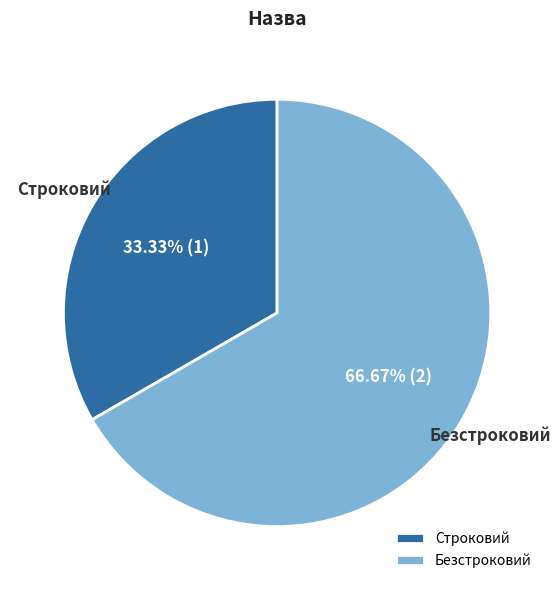

Which category has the biggest portion of the pie?

Безстроковий